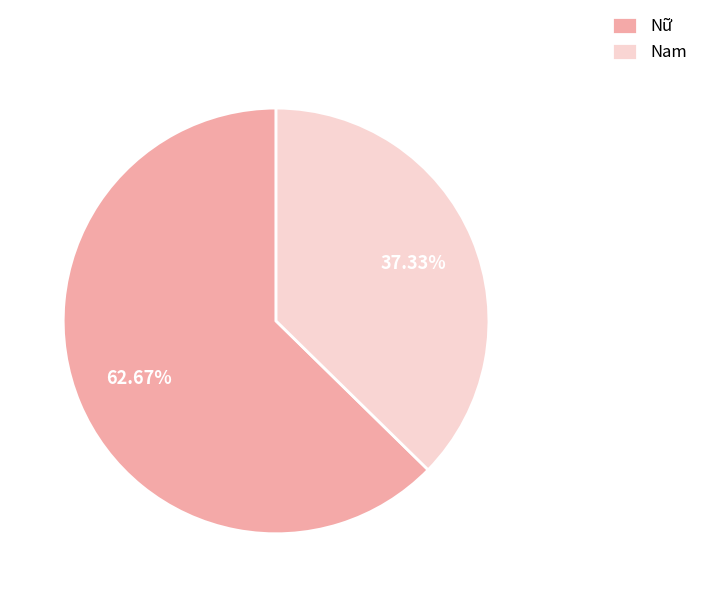

To the nearest percent, what percentage of the pie is Nam?

37%